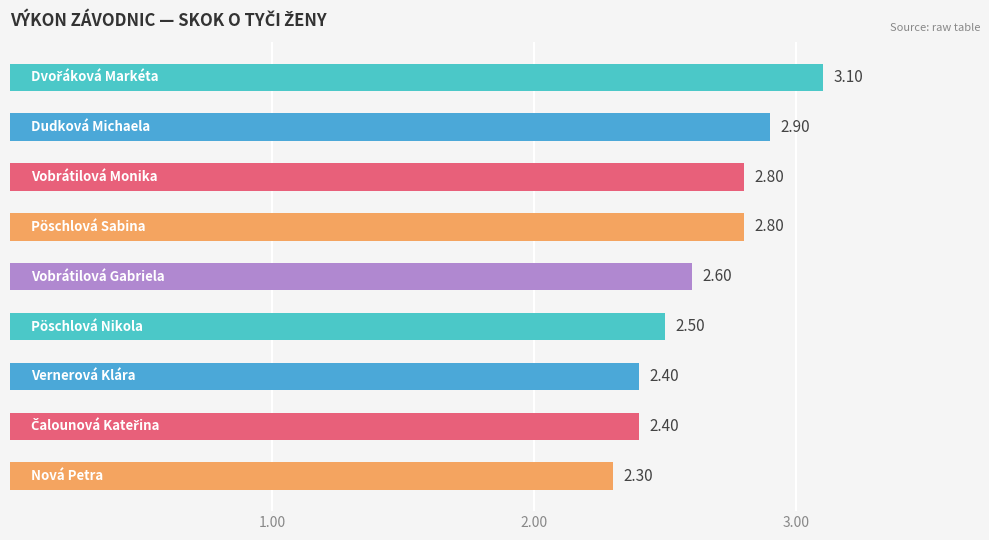

What is the difference between the maximum and minimum values?

0.8